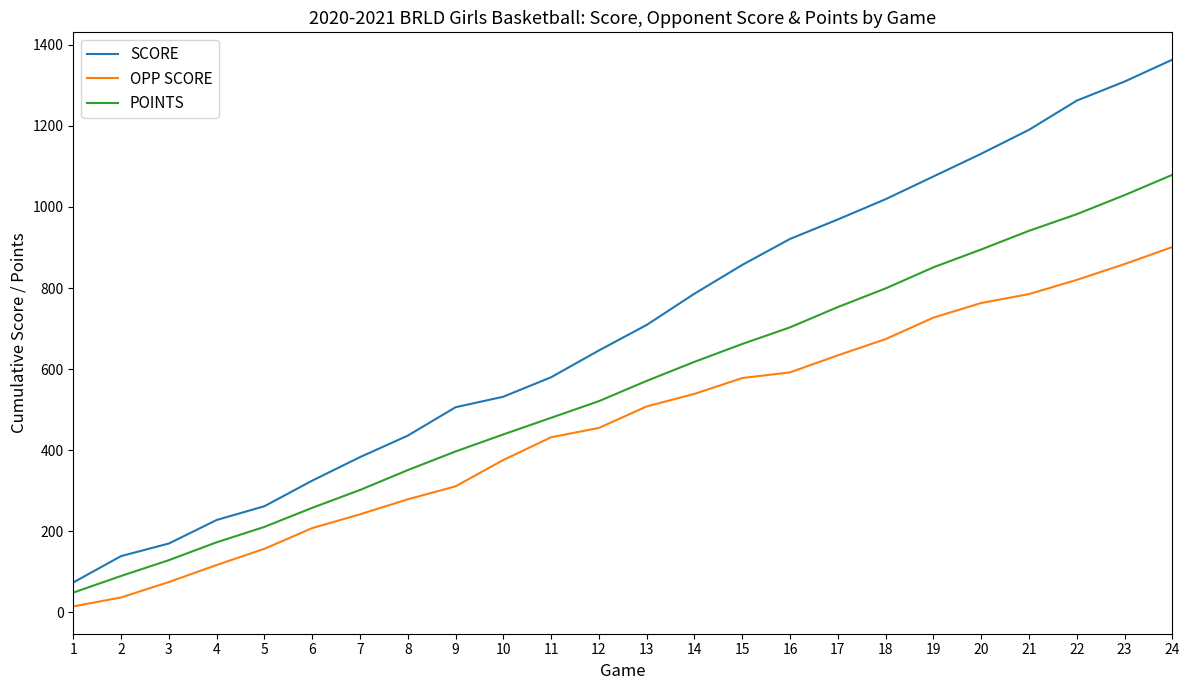

The OPP SCORE series shows 727 at 19. True or false?

True